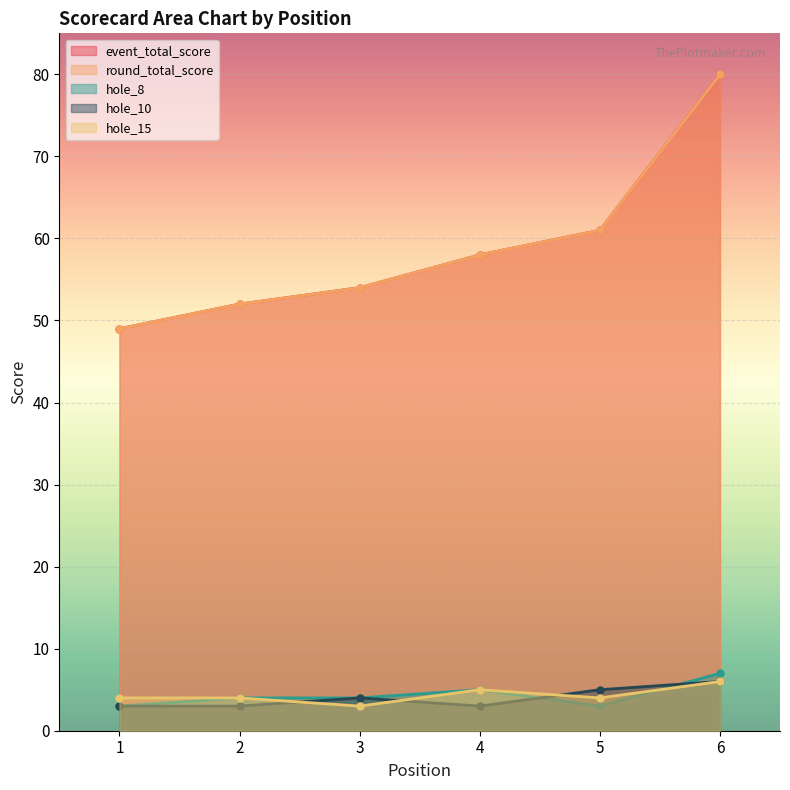

What is the total value across all series at 3?

119